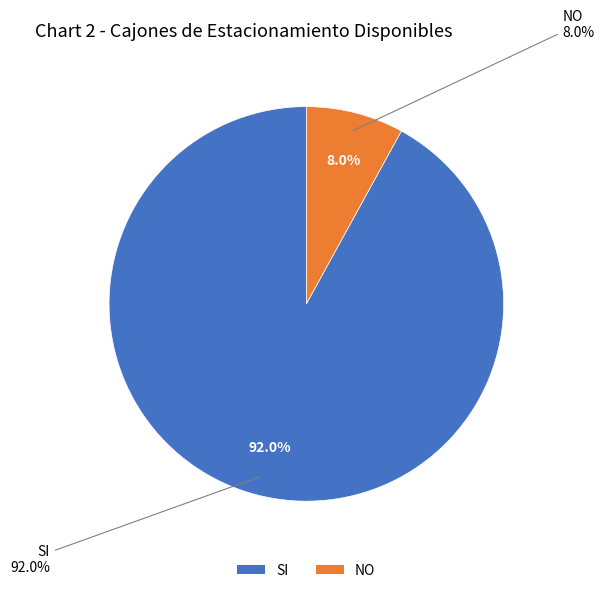

What is the majority slice?

SI